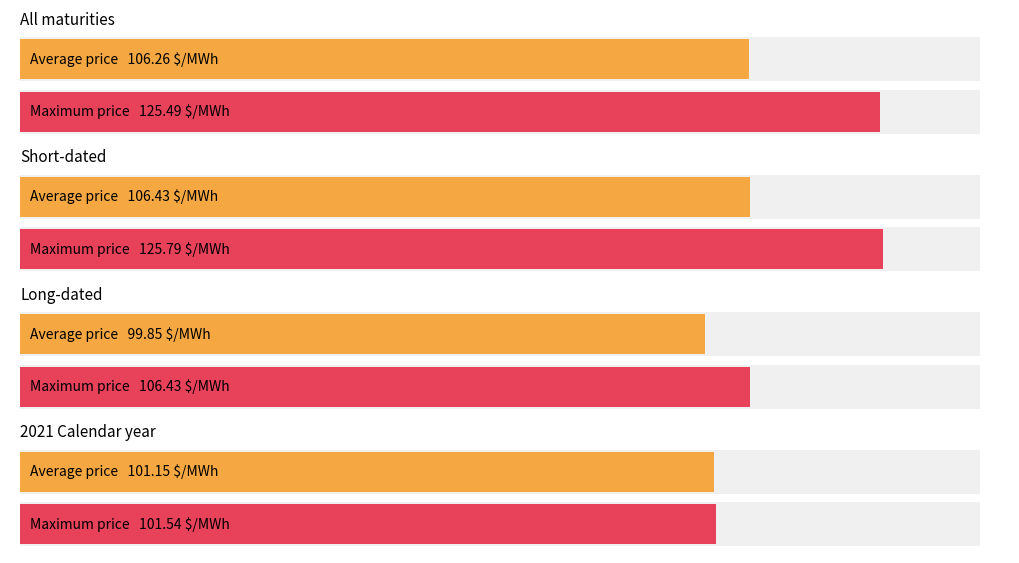

List the series in order of their peak value, lowest first.

Long-dated, 2021 Calendar year, All maturities, Short-dated